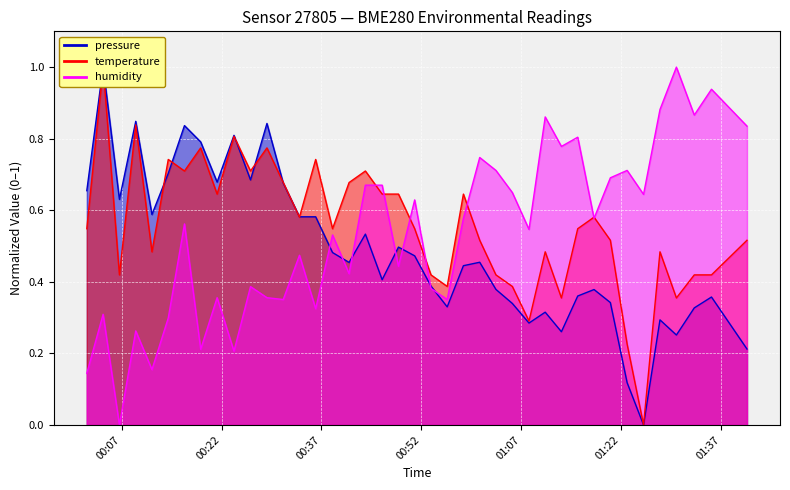

Between 2023-05-21T00:04:13 and 2023-05-21T00:55:53, which series saw the biggest shift?

pressure